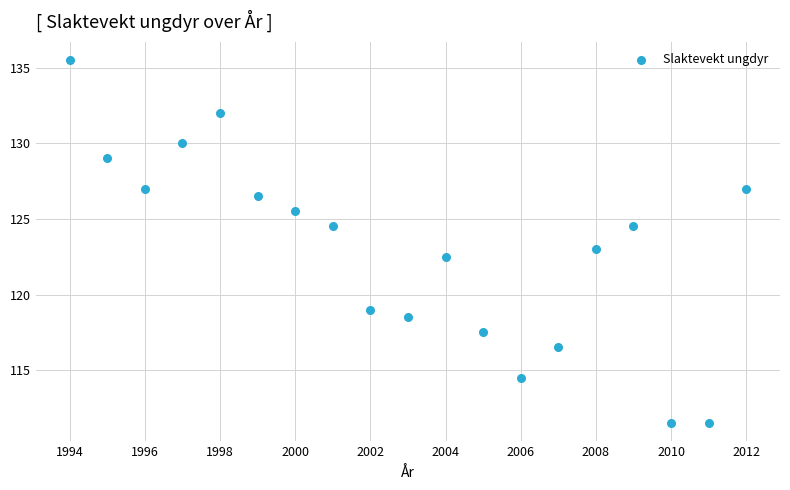

What is the range of Y values (max minus min)?

24.0